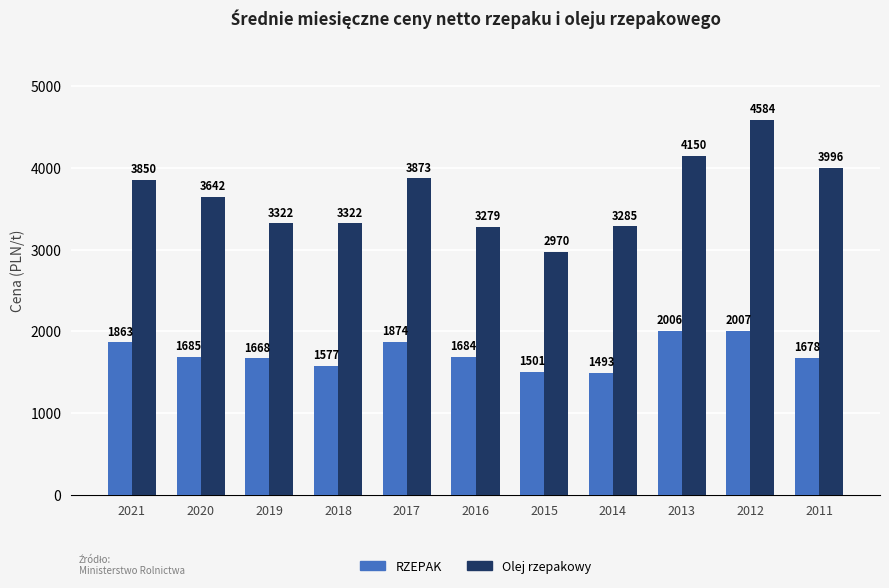

What are all the series names shown in the legend?

RZEPAK, Olej rzepakowy